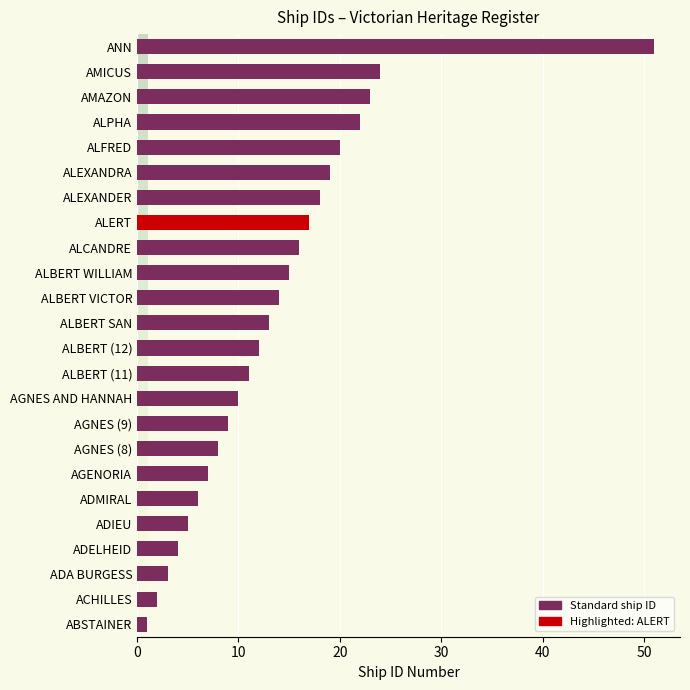

What is the average value?

14